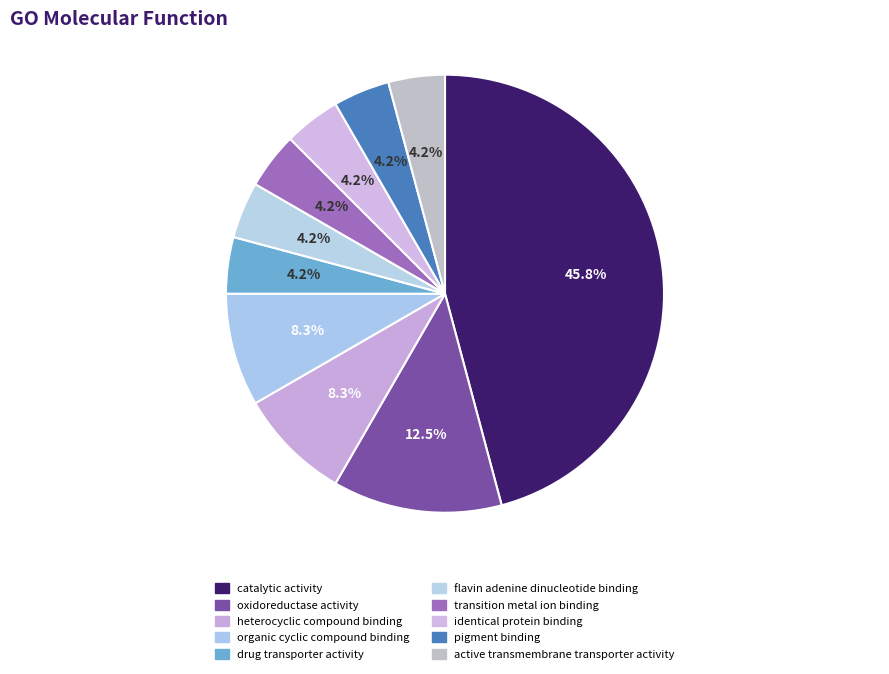

To the nearest percent, what is the combined percentage of oxidoreductase activity and pigment binding?

17%